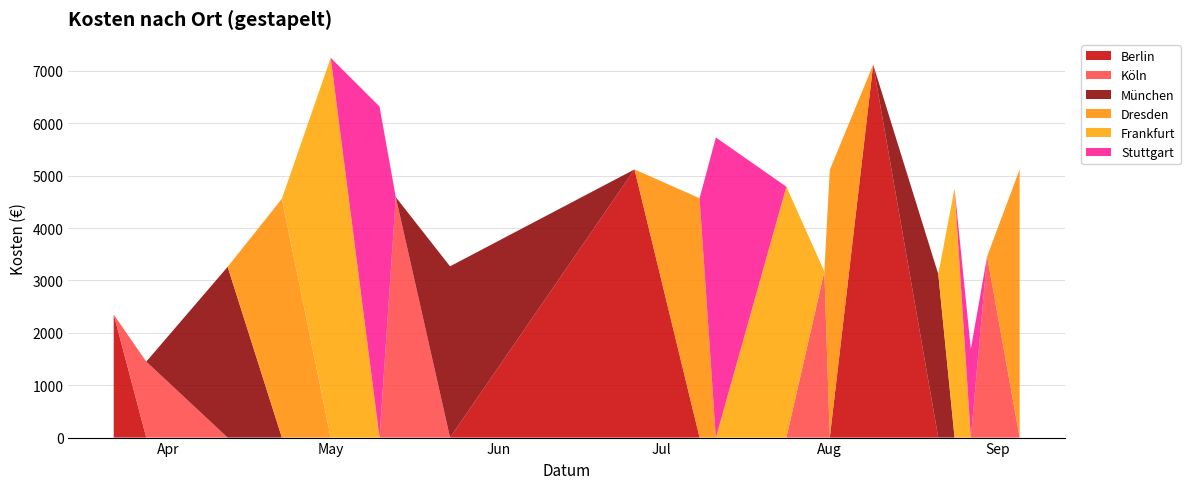

Reading left to right, list all the values displayed in this chart.

Berlin: 2020-03-22=2350	2020-03-28=0	2020-04-12=0	2020-04-22=0	2020-05-01=0	2020-05-10=0	2020-05-13=0	2020-05-23=0	2020-06-26=5120	2020-07-08=0	2020-07-11=0	2020-07-24=0	2020-07-31=0	2020-08-01=0	2020-08-09=7120	2020-08-21=0	2020-08-24=0	2020-08-27=0	2020-08-30=0	2020-09-05=0
Köln: 2020-03-22=0	2020-03-28=1450	2020-04-12=0	2020-04-22=0	2020-05-01=0	2020-05-10=0	2020-05-13=4590	2020-05-23=0	2020-06-26=0	2020-07-08=0	2020-07-11=0	2020-07-24=0	2020-07-31=3170	2020-08-01=0	2020-08-09=0	2020-08-21=0	2020-08-24=0	2020-08-27=0	2020-08-30=3460	2020-09-05=0
München: 2020-03-22=0	2020-03-28=0	2020-04-12=3260	2020-04-22=0	2020-05-01=0	2020-05-10=0	2020-05-13=0	2020-05-23=3270	2020-06-26=0	2020-07-08=0	2020-07-11=0	2020-07-24=0	2020-07-31=0	2020-08-01=0	2020-08-09=0	2020-08-21=3120	2020-08-24=0	2020-08-27=0	2020-08-30=0	2020-09-05=0
Dresden: 2020-03-22=0	2020-03-28=0	2020-04-12=0	2020-04-22=4560	2020-05-01=0	2020-05-10=0	2020-05-13=0	2020-05-23=0	2020-06-26=0	2020-07-08=4570	2020-07-11=0	2020-07-24=0	2020-07-31=0	2020-08-01=5110	2020-08-09=0	2020-08-21=0	2020-08-24=0	2020-08-27=0	2020-08-30=0	2020-09-05=5120
Frankfurt: 2020-03-22=0	2020-03-28=0	2020-04-12=0	2020-04-22=0	2020-05-01=7250	2020-05-10=0	2020-05-13=0	2020-05-23=0	2020-06-26=0	2020-07-08=0	2020-07-11=0	2020-07-24=4790	2020-07-31=0	2020-08-01=0	2020-08-09=0	2020-08-21=0	2020-08-24=4760	2020-08-27=0	2020-08-30=0	2020-09-05=0
Stuttgart: 2020-03-22=0	2020-03-28=0	2020-04-12=0	2020-04-22=0	2020-05-01=0	2020-05-10=6320	2020-05-13=0	2020-05-23=0	2020-06-26=0	2020-07-08=0	2020-07-11=5730	2020-07-24=0	2020-07-31=0	2020-08-01=0	2020-08-09=0	2020-08-21=0	2020-08-24=0	2020-08-27=1690	2020-08-30=0	2020-09-05=0